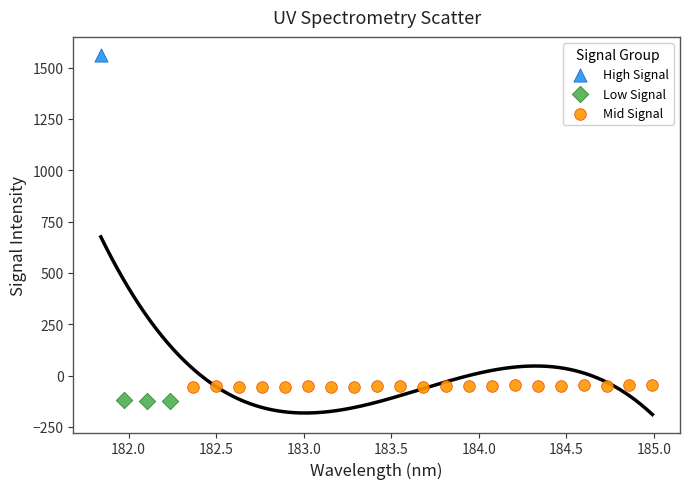

Which series reaches the maximum Y coordinate?

High Signal